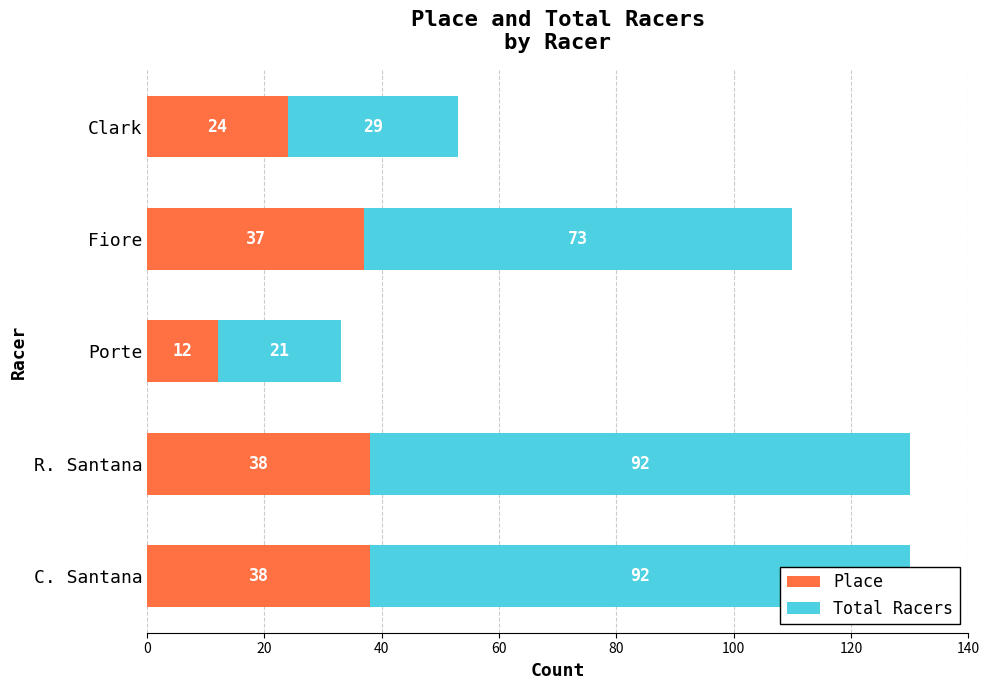

Is it true that Place equals 57 at Fiore?

False